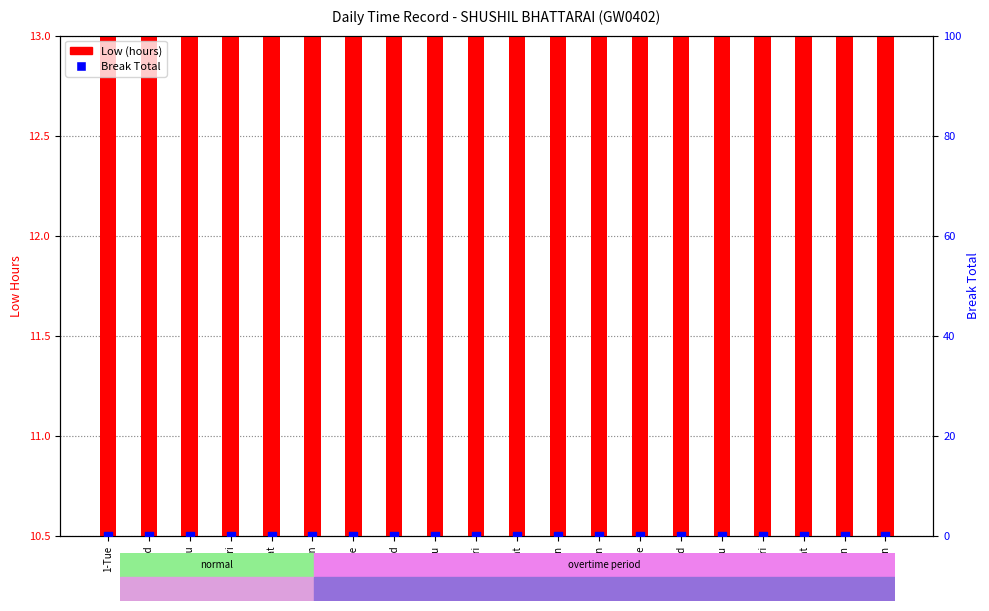

Which series contains the highest Y value?

Low (hours)